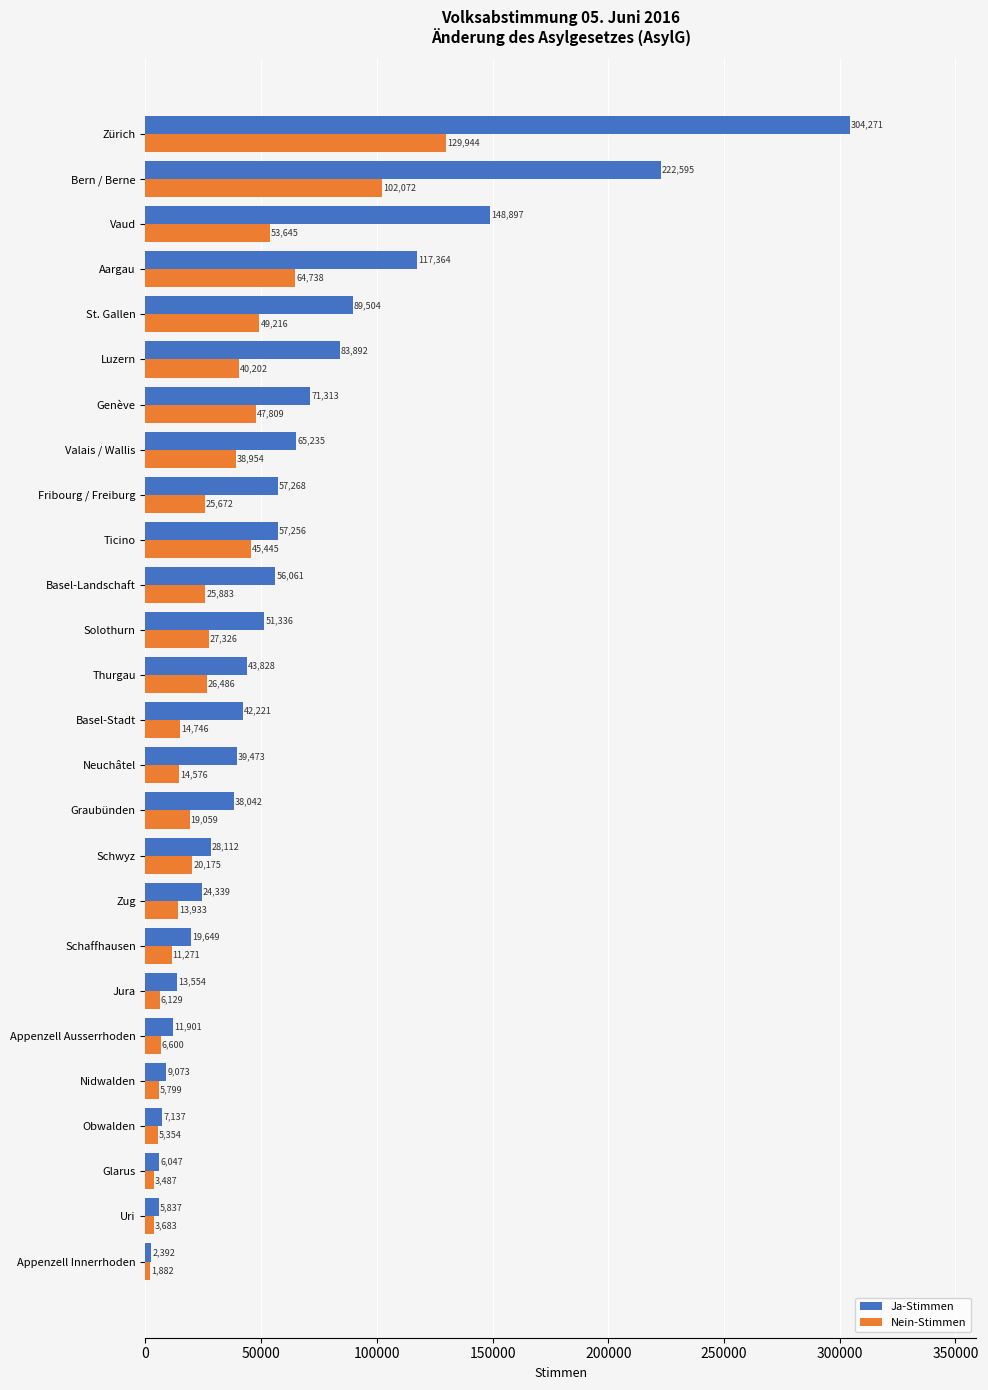

What is the sum of all Nein-Stimmen values?

804086